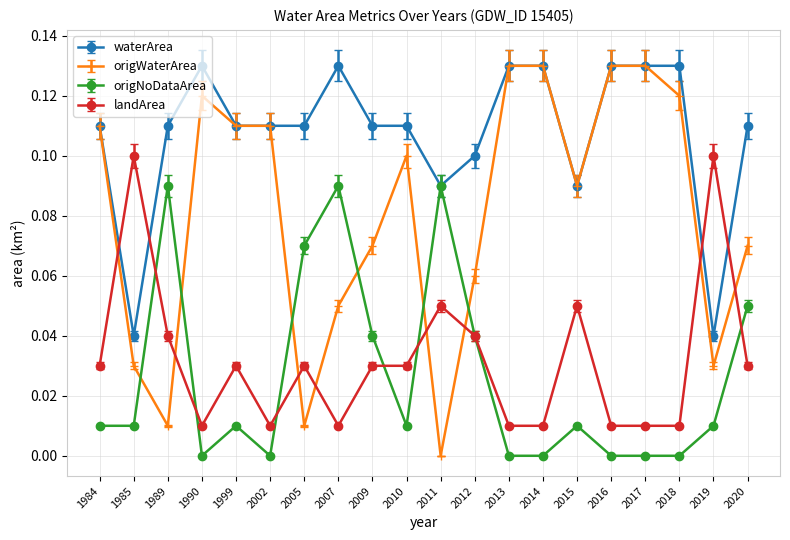

Is the value of origNoDataArea at 2013 greater than the value of origWaterArea at 2012?

No